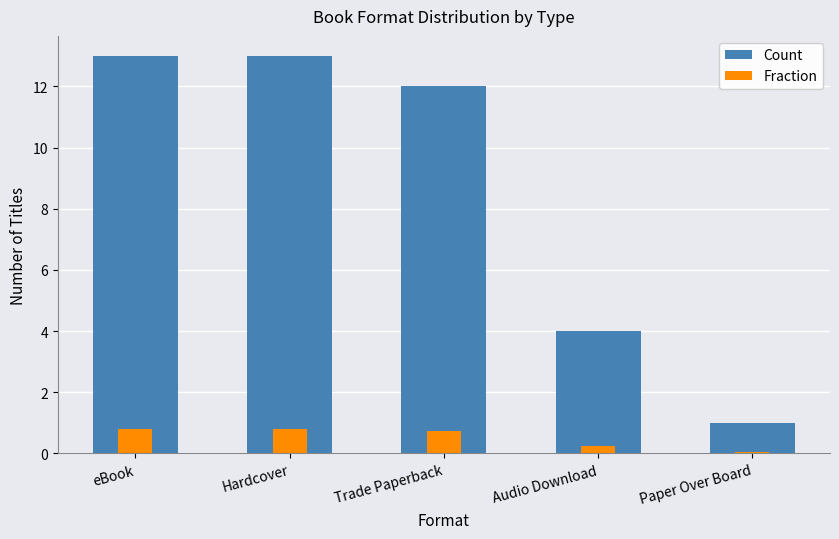

What is the total value across all series at Audio Download?

4.2